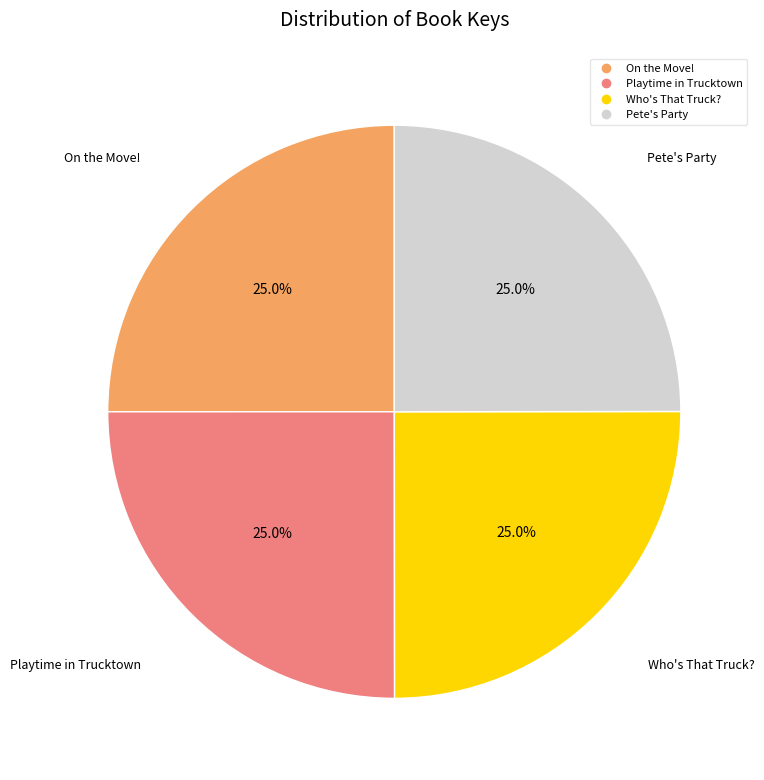

What percentage is the Pete's Party slice, to the nearest percent?

25%